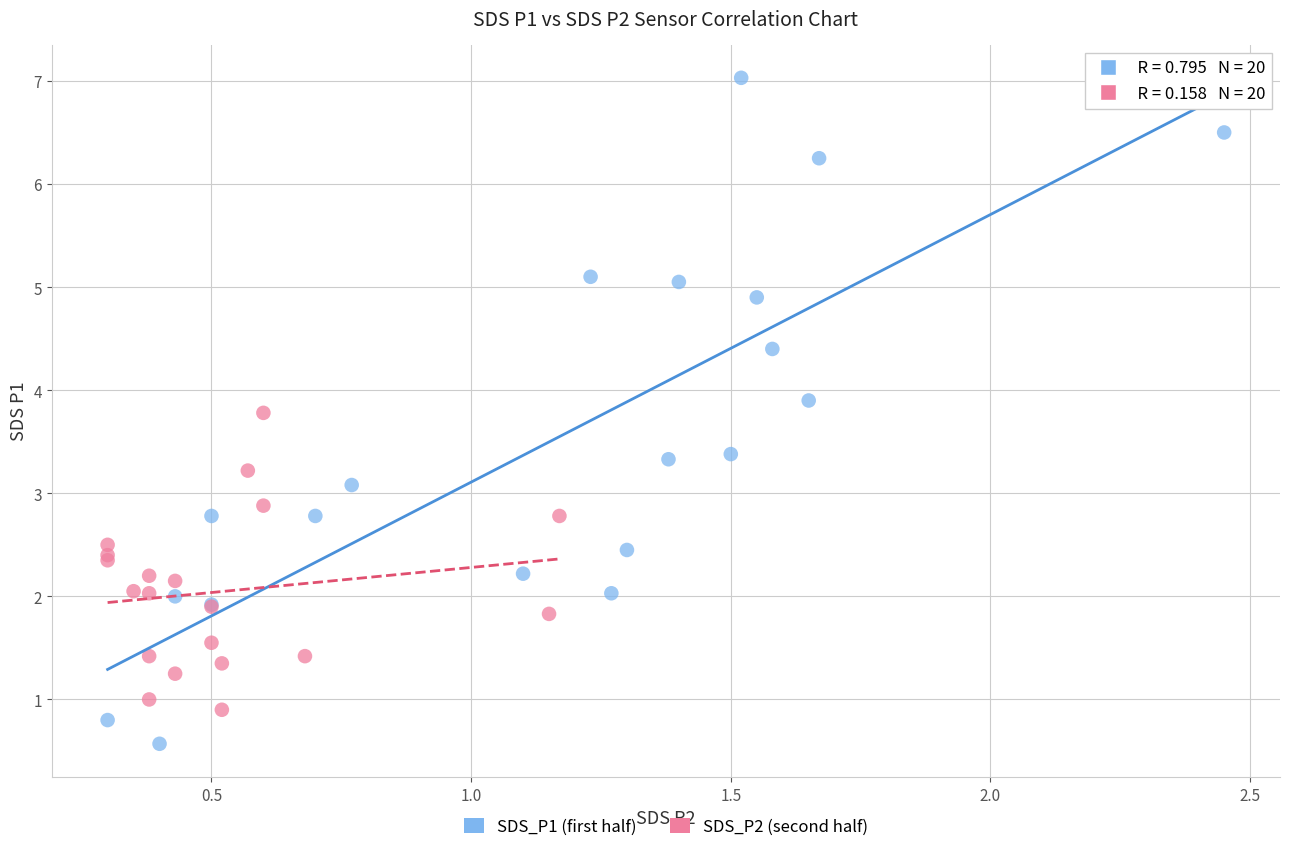

Which series reaches the maximum Y coordinate?

SDS_P1 (first half)